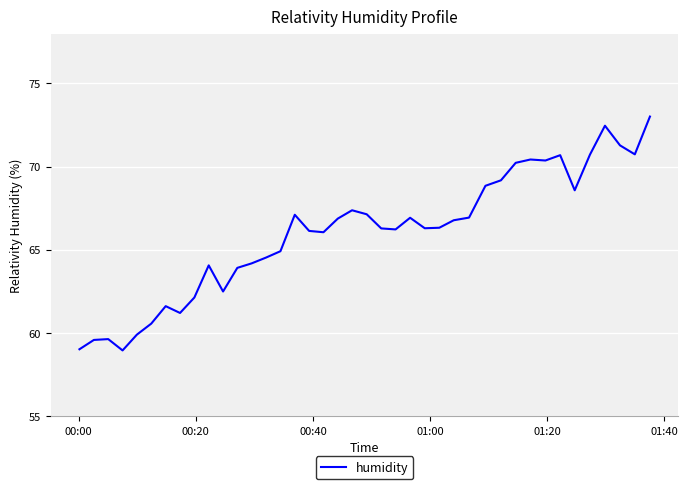

What is the maximum value shown in the chart?

73.0